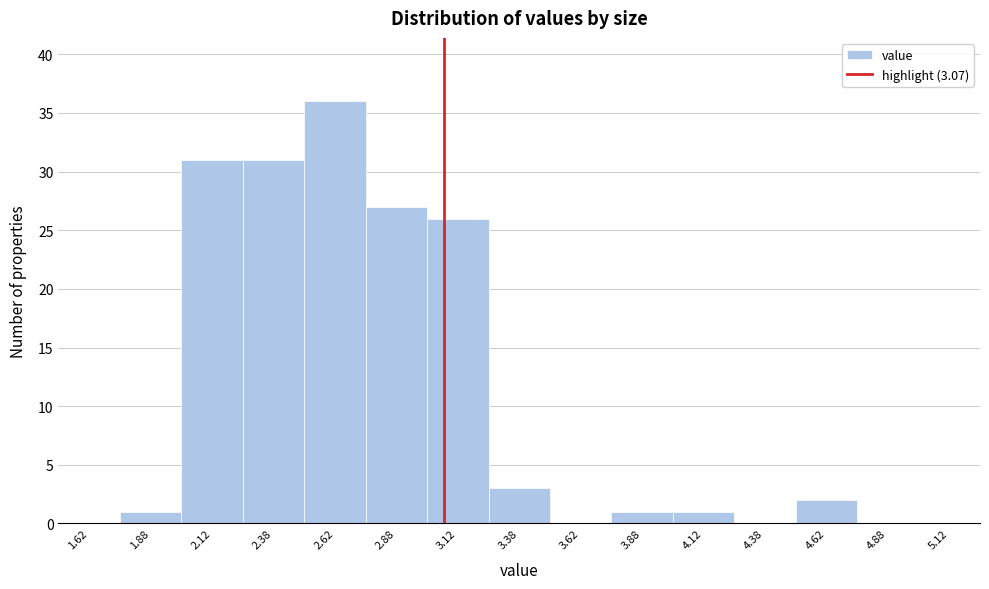

Reading left to right, transcribe this chart: for each bar, give the range it covers on the x-axis and its height. The values are not printed on the chart, so give them approximately, as read against the axis.

1.50 to 1.75: 0
1.75 to 2.00: 1
2.00 to 2.25: 31
2.25 to 2.50: 31
2.50 to 2.75: 36
2.75 to 3.00: 27
3.00 to 3.25: 26
3.25 to 3.50: 3
3.50 to 3.75: 0
3.75 to 4.00: 1
4.00 to 4.25: 1
4.25 to 4.50: 0
4.50 to 4.75: 2
4.75 to 5.00: 0
5.00 to 5.25: 0